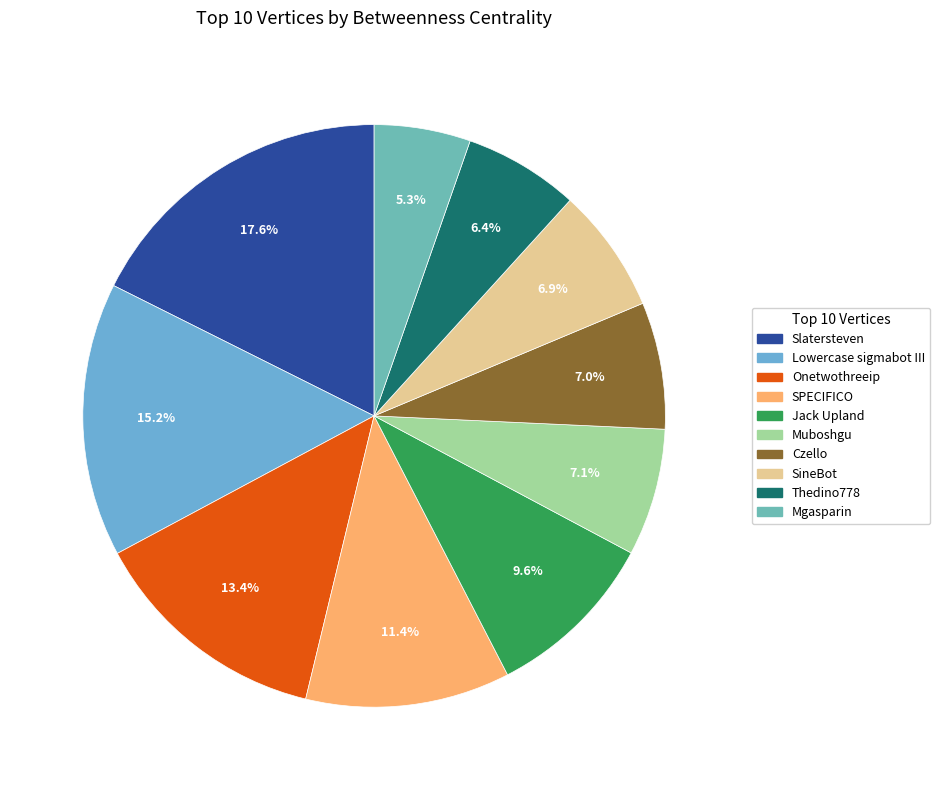

Is it true that Czello is 7% of the pie?

True